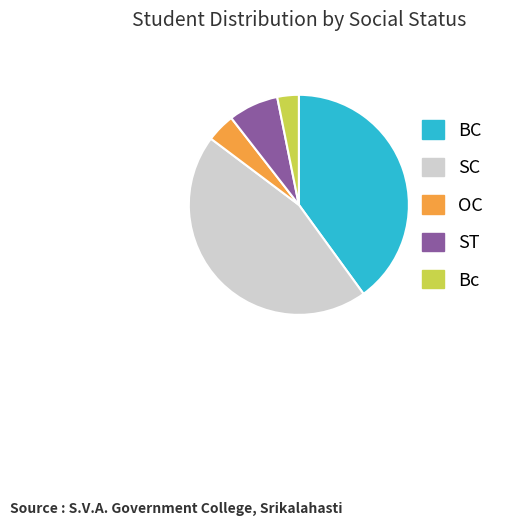

Does Bc account for over 50% of the chart?

No